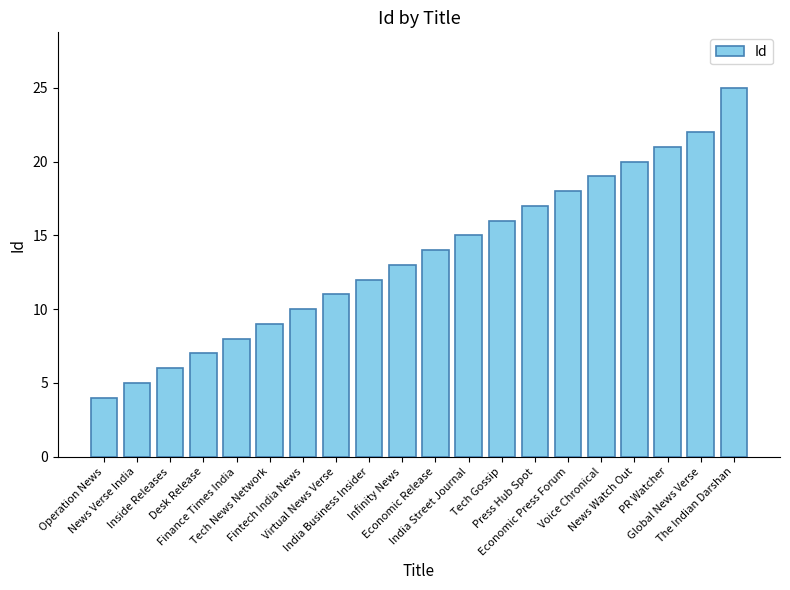

What is the value of the 1st bar from the left?

4